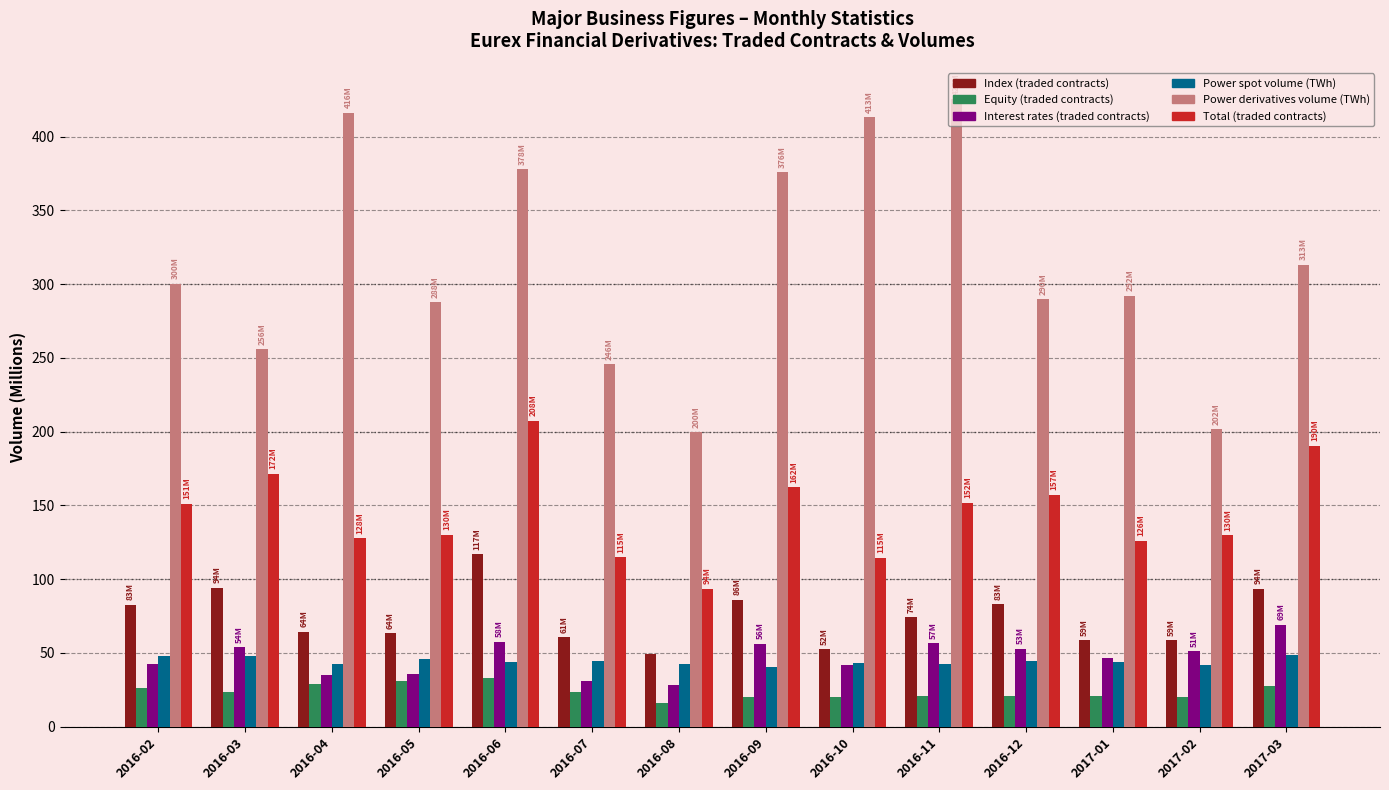

What is the label of the 4th bar from the left?

2016-05